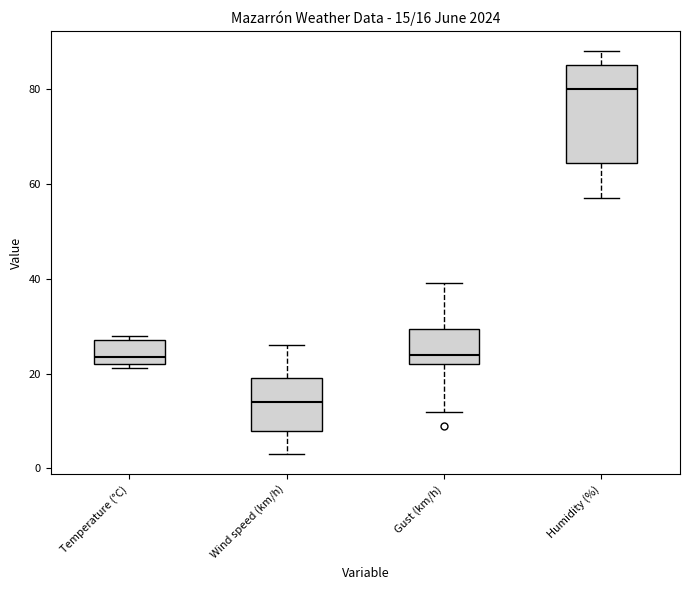

Which box has the highest median line?

Humidity (%)